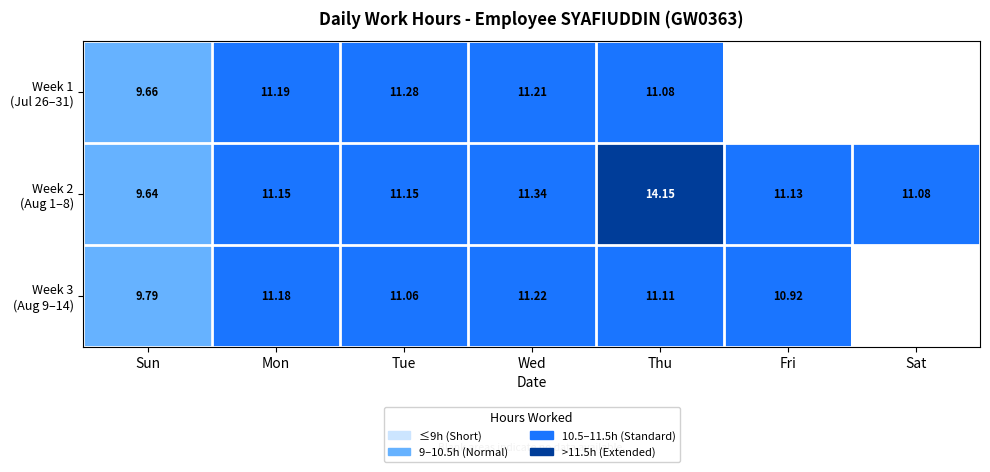

What is the sum of the Week 2 (Aug 1–8) values at Wed and Fri?

22.5